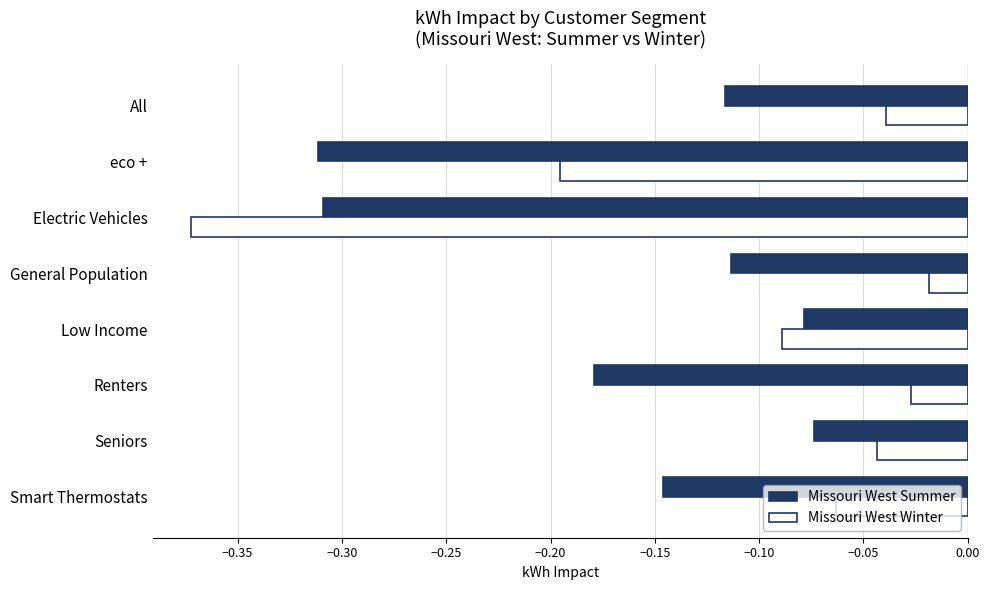

Which series has the largest range (max minus min)?

Missouri West Winter